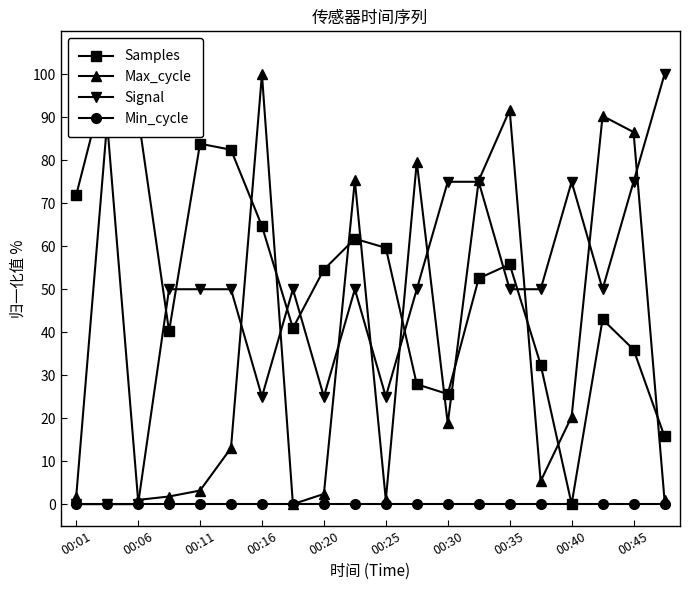

Which category has the highest value in the Max_cycle series?

00:16